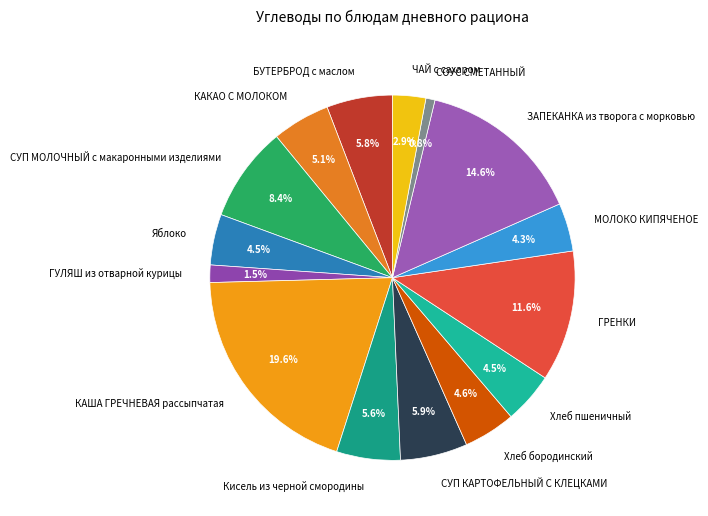

Which has a higher value, Яблоко or ЧАЙ с сахаром?

Яблоко